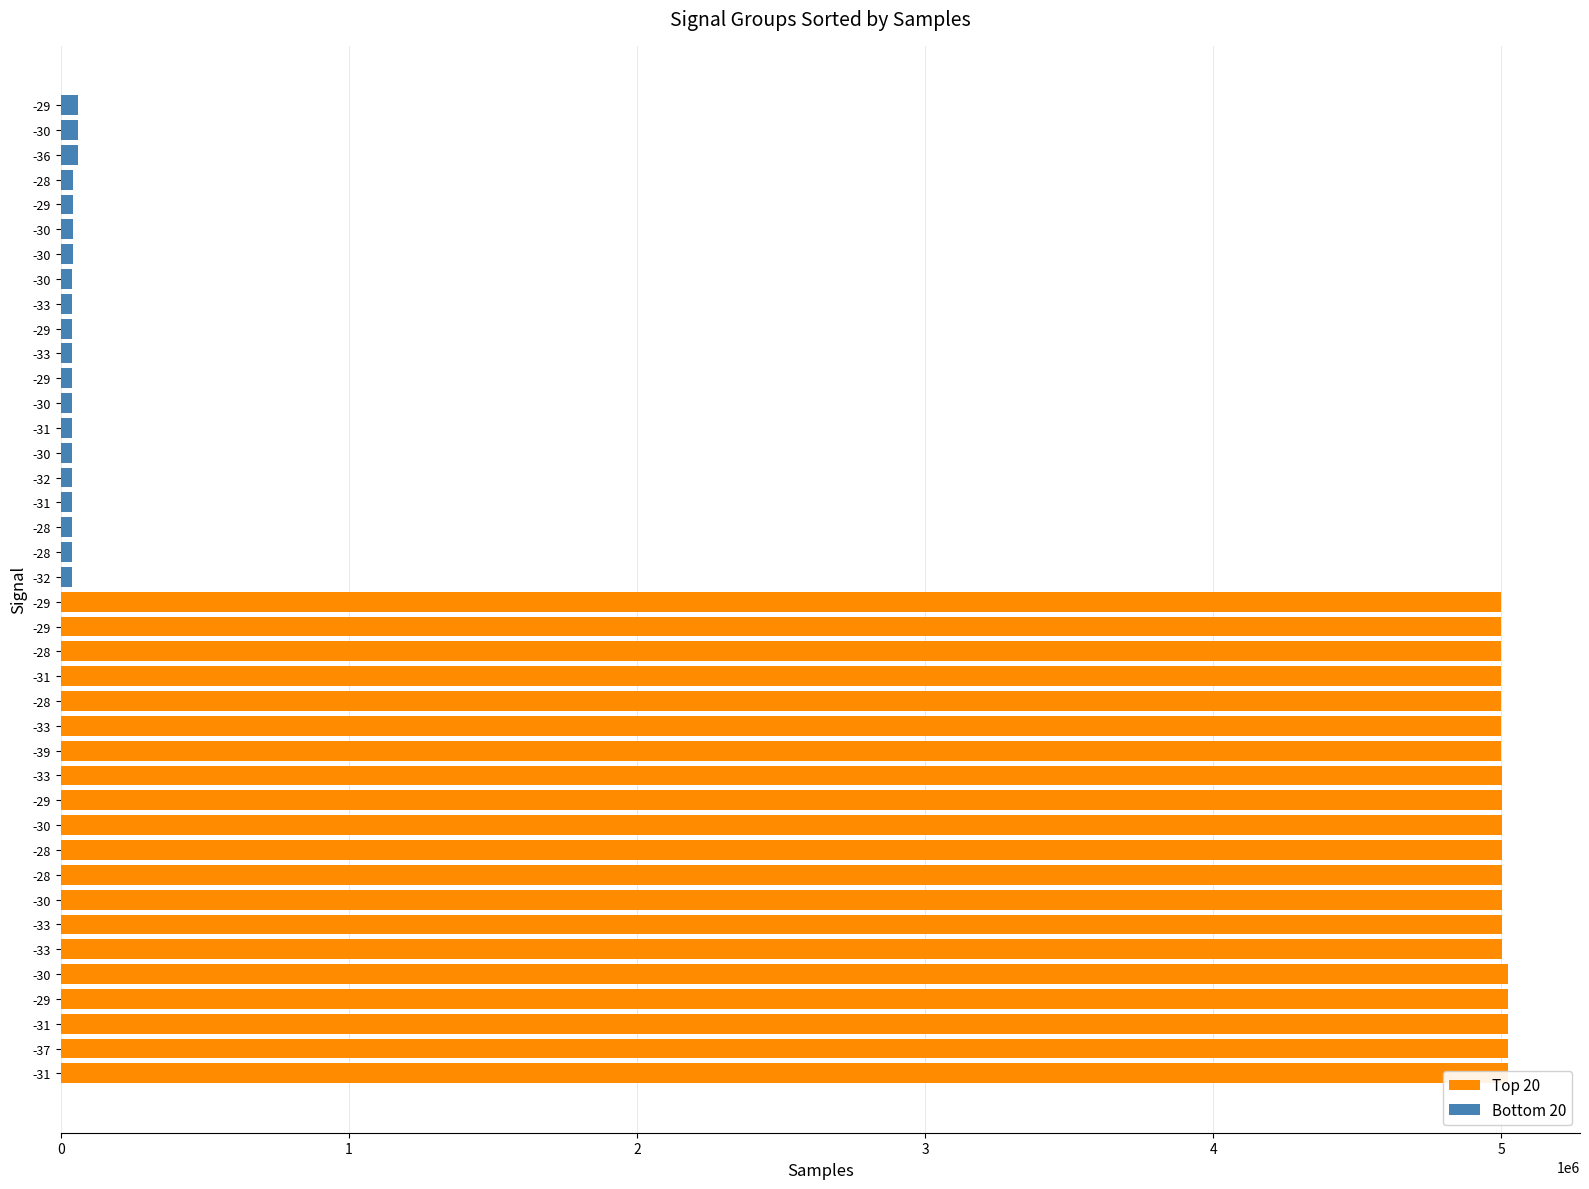

What is the greatest value displayed?

5022443